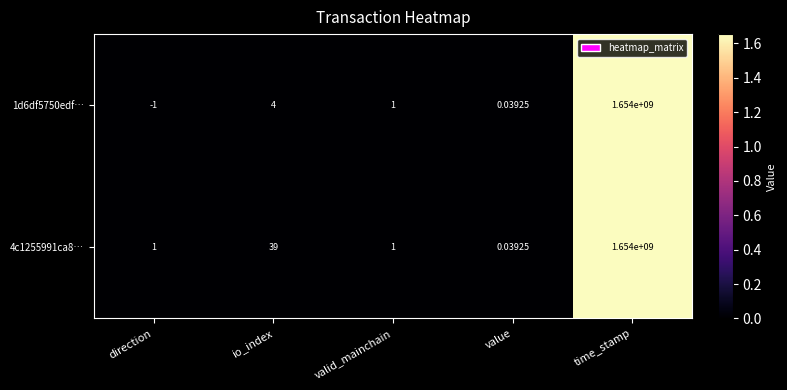

At which category does the chart reach its peak across all series?

time_stamp